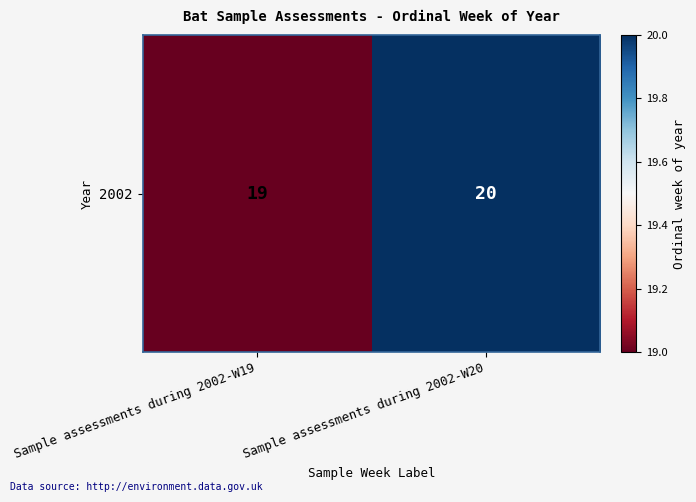

Is it true that the value at Sample assessments during 2002-W19 is 19?

True